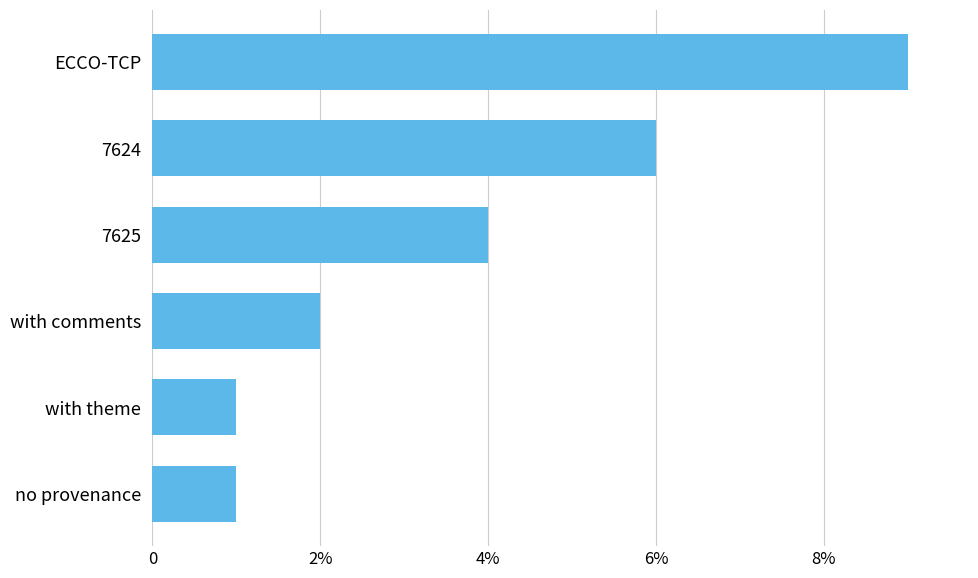

Does the chart contain any negative values?

No